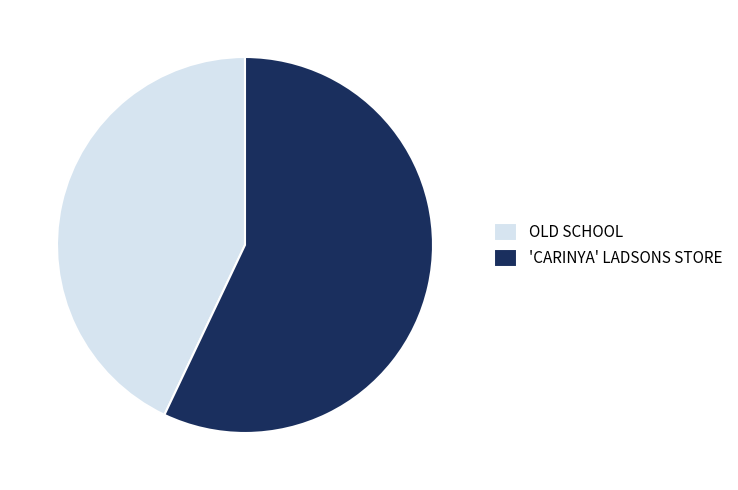

Rank the categories by value from highest to lowest.

'CARINYA' LADSONS STORE, OLD SCHOOL